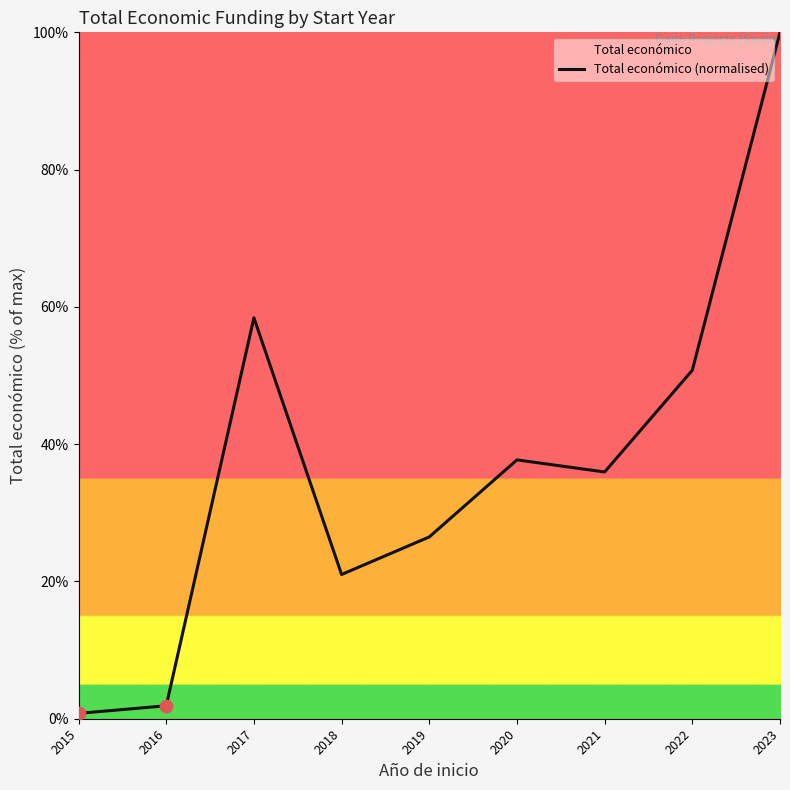

What is the ratio of the value at 2020 to the value at 2016?

20.0